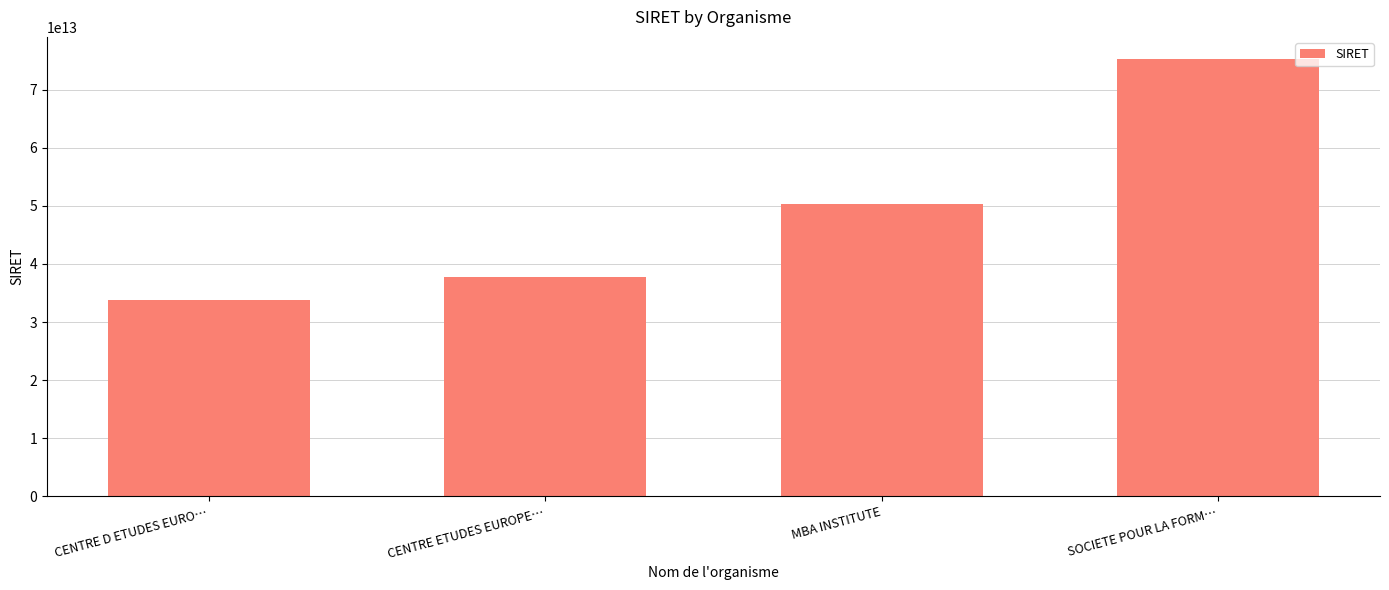

What is the label of the 1st bar from the left?

CENTRE D ETUDES EURO…